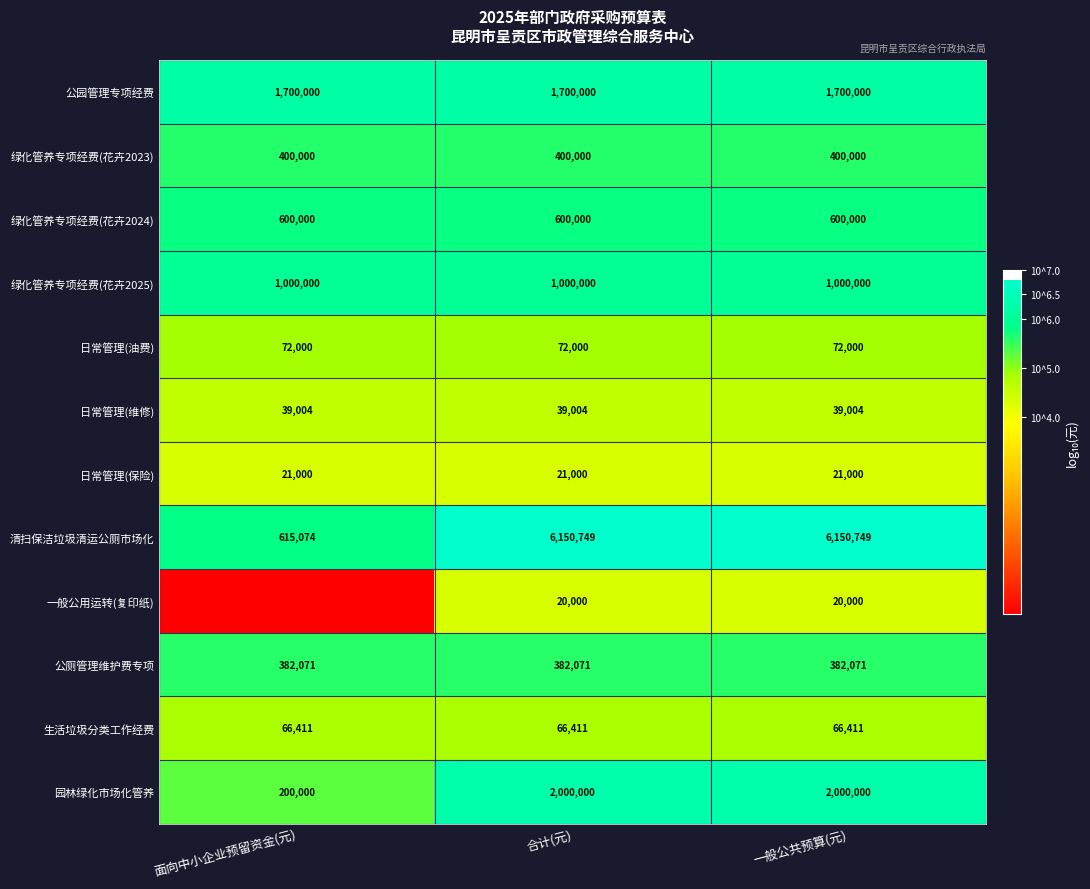

At which category is the sum across all series the highest?

合计(元)